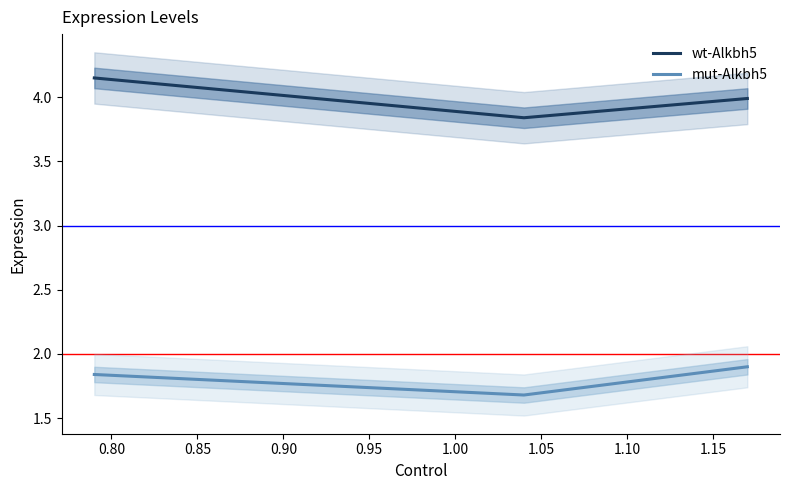

What is the highest value of the mut-Alkbh5 series?

1.9